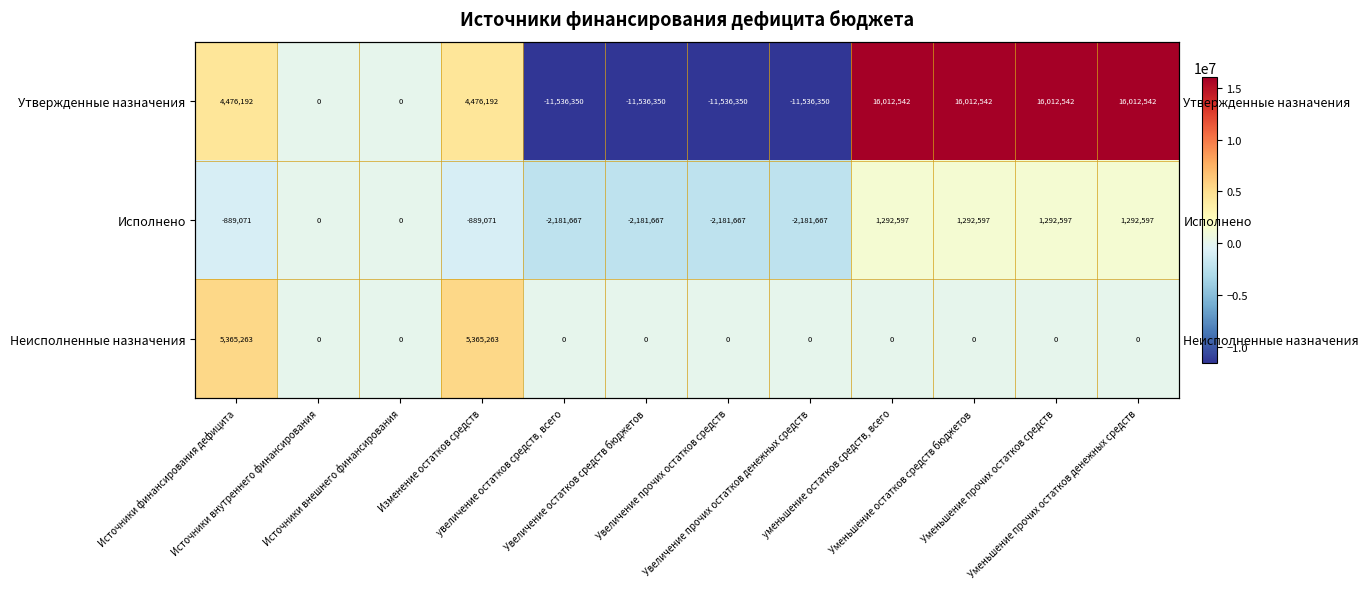

List the series in order of their peak value, highest first.

Утвержденные назначения, Неисполненные назначения, Исполнено